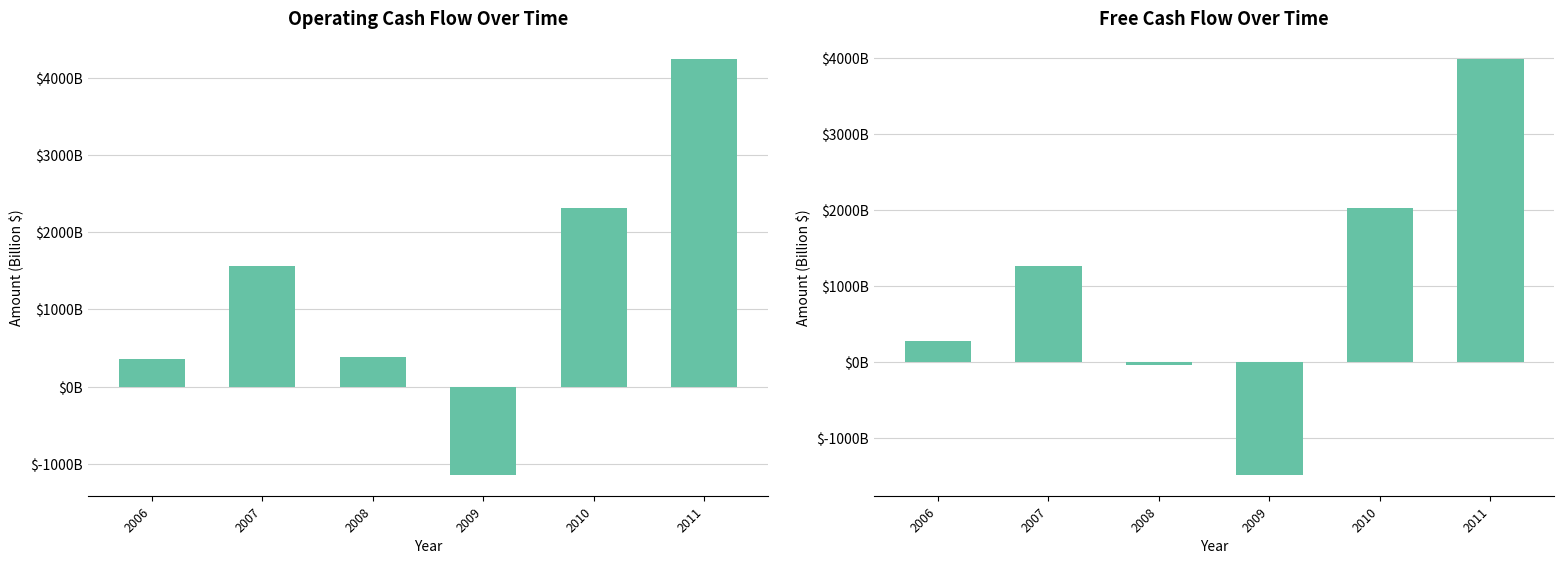

What is the difference between the second highest and second lowest values in the Operating Cash Flow series?

1955.9